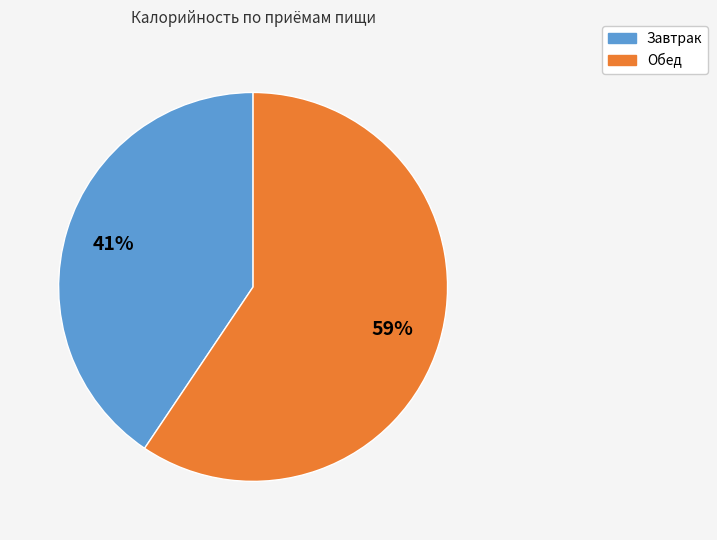

Is it true that Обед is 47% of the pie?

False